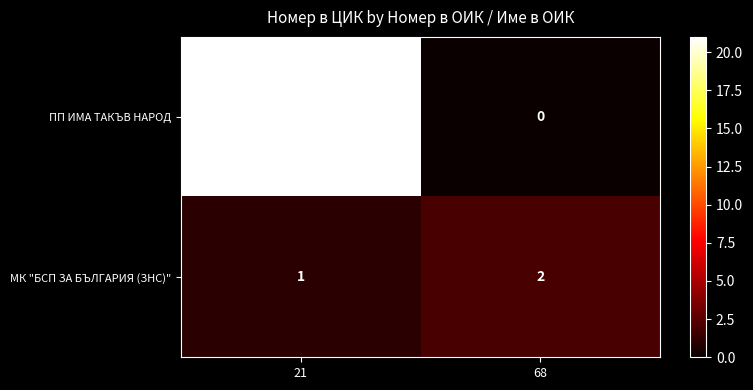

Rank the series by their average value, from lowest to highest.

МК "БСП ЗА БЪЛГАРИЯ (ЗНС)", ПП ИМА ТАКЪВ НАРОД